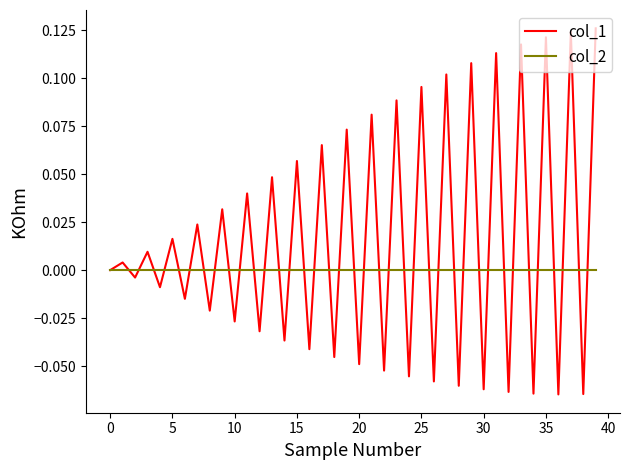

Count the number of data series in this chart.

2